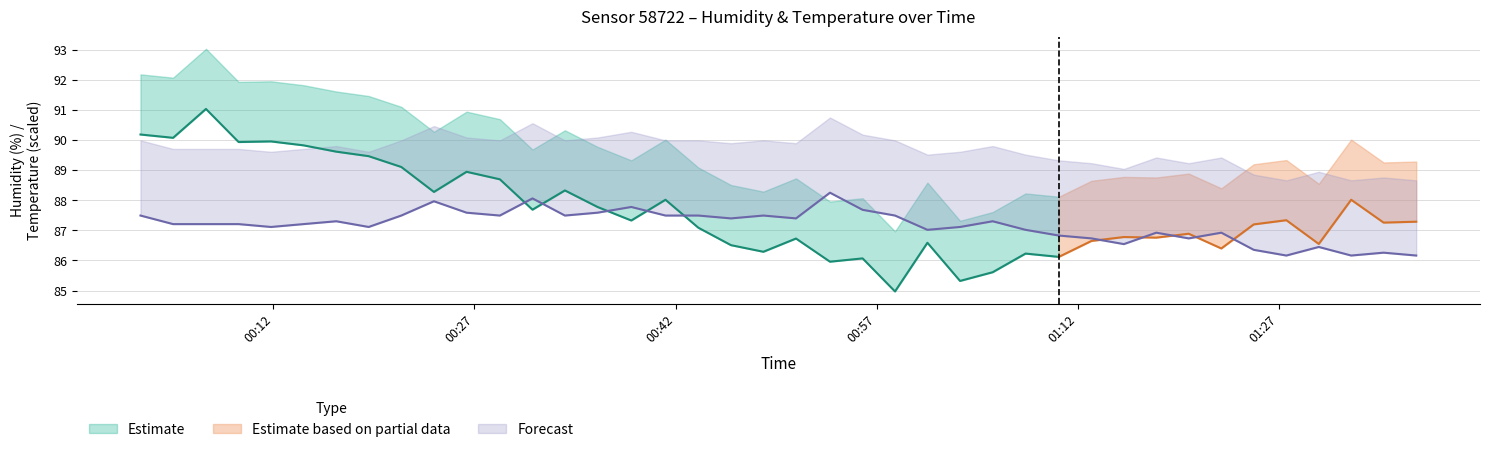

At how many categories does at least one series exceed 78?

40